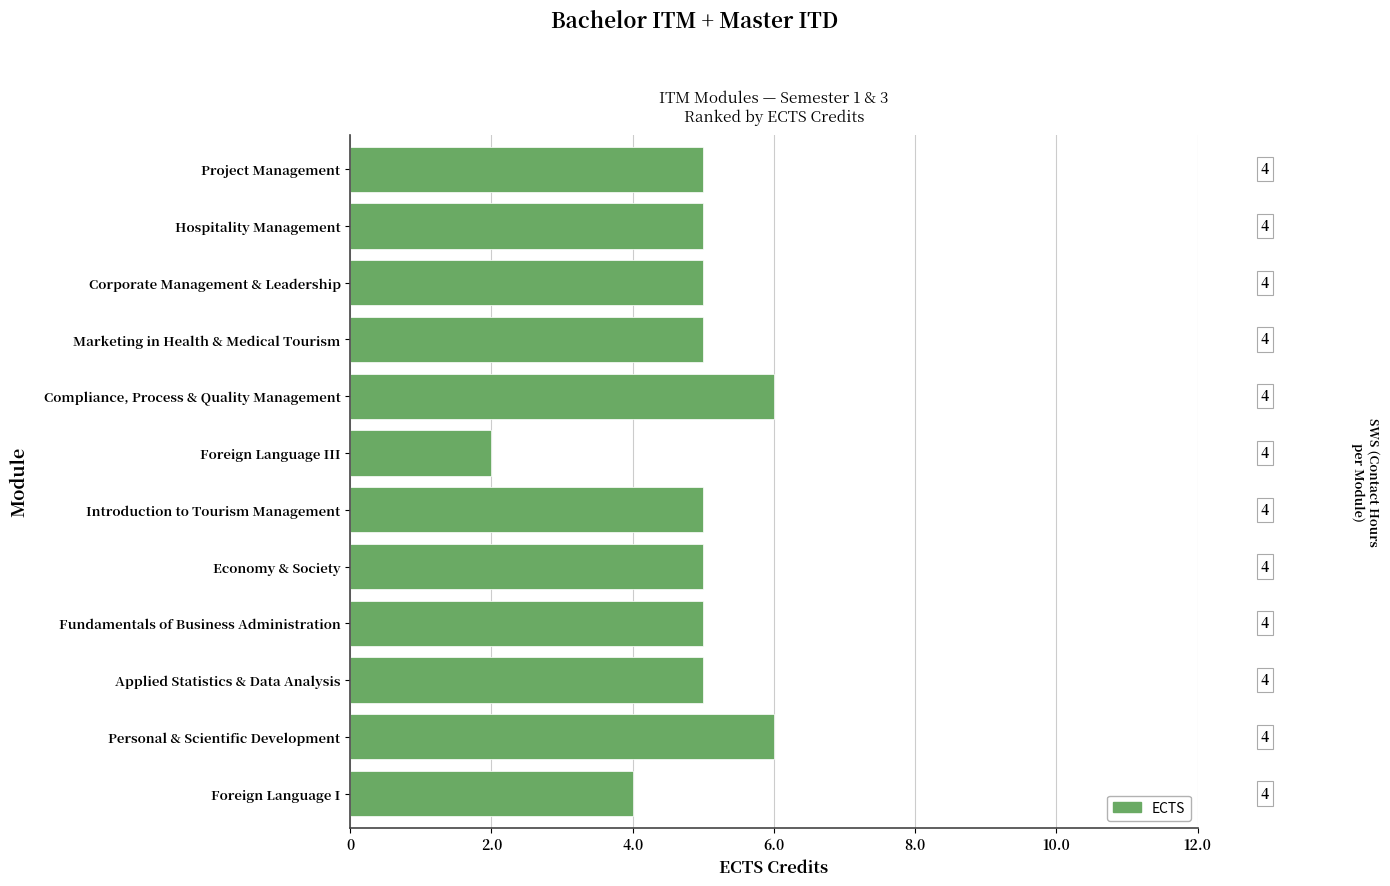

What is the maximum value shown in the chart?

6